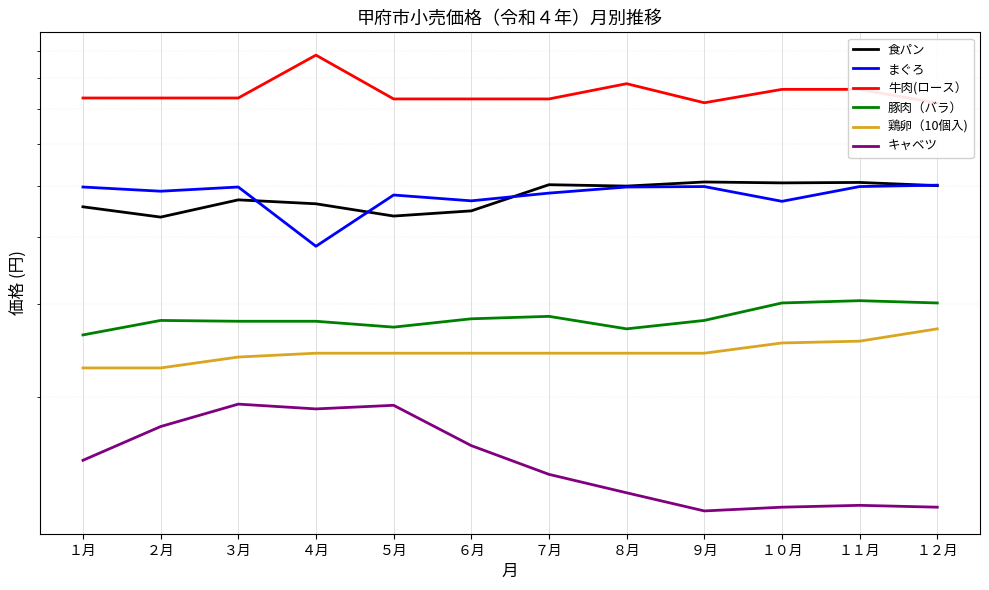

What is the label of the 7th point from the left?

７月